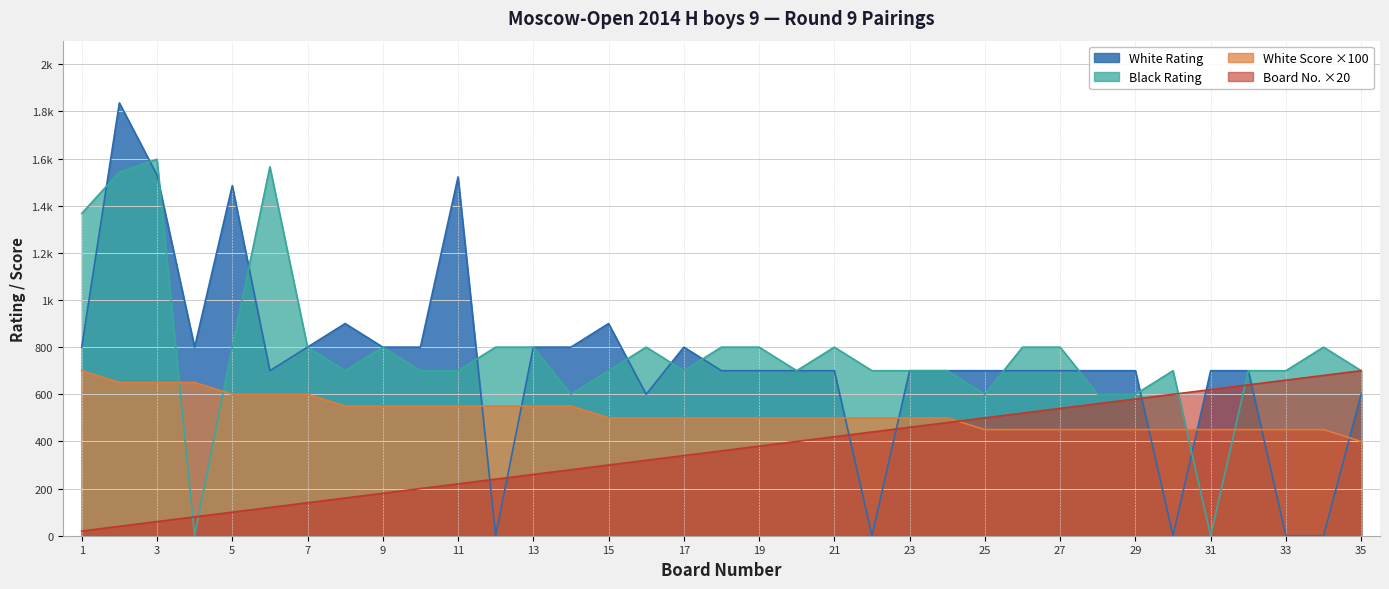

Reading left to right, extract all data points from this chart.

Board No.: 20	40	60	80	100	120	140	160	180	200	220	240	260	280	300	320	340	360	380	400	420	440	460	480	500	520	540	560	580	600	620	640	660	680	700
White Rating: 800	1836	1530	800	1485	700	800	900	800	800	1522	0	800	800	900	600	800	700	700	700	700	0	700	700	700	700	700	700	700	0	700	700	0	0	600
Black Rating: 1367	1543	1597	0	800	1565	800	700	800	700	700	800	800	600	700	800	700	800	800	700	800	700	700	700	600	800	800	600	600	700	0	700	700	800	700
White Score: 700	650	650	650	600	600	600	550	550	550	550	550	550	550	500	500	500	500	500	500	500	500	500	500	450	450	450	450	450	450	450	450	450	450	400